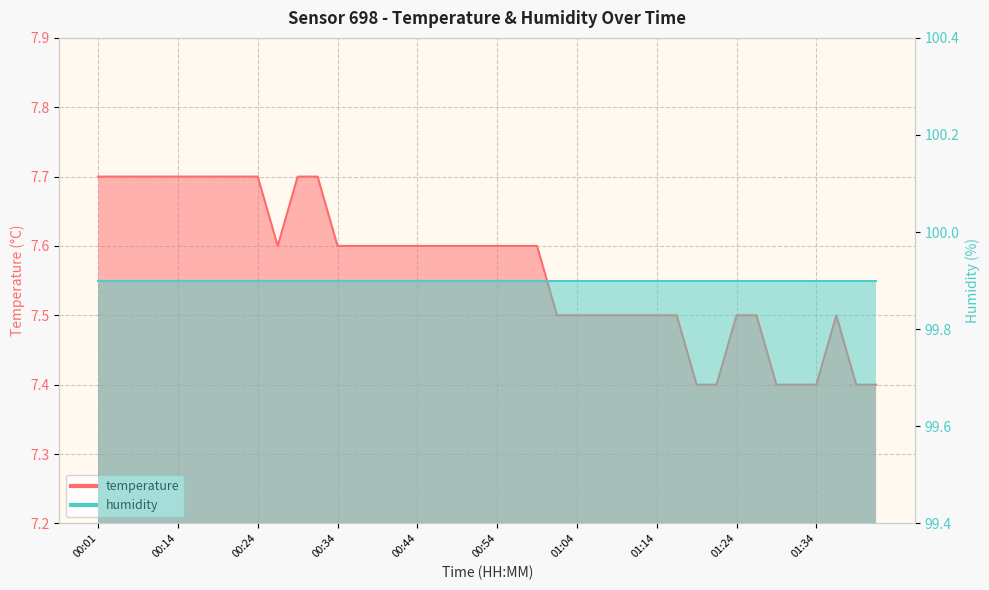

What is the maximum value shown in the chart?

7.7